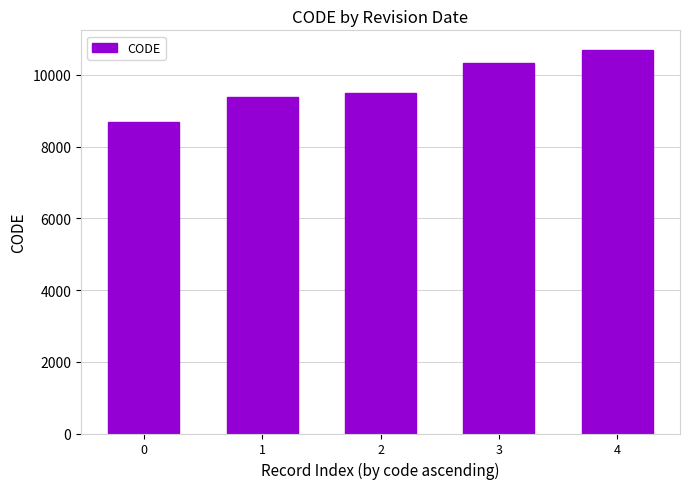

Where is the data nearest to the value 9691?

2